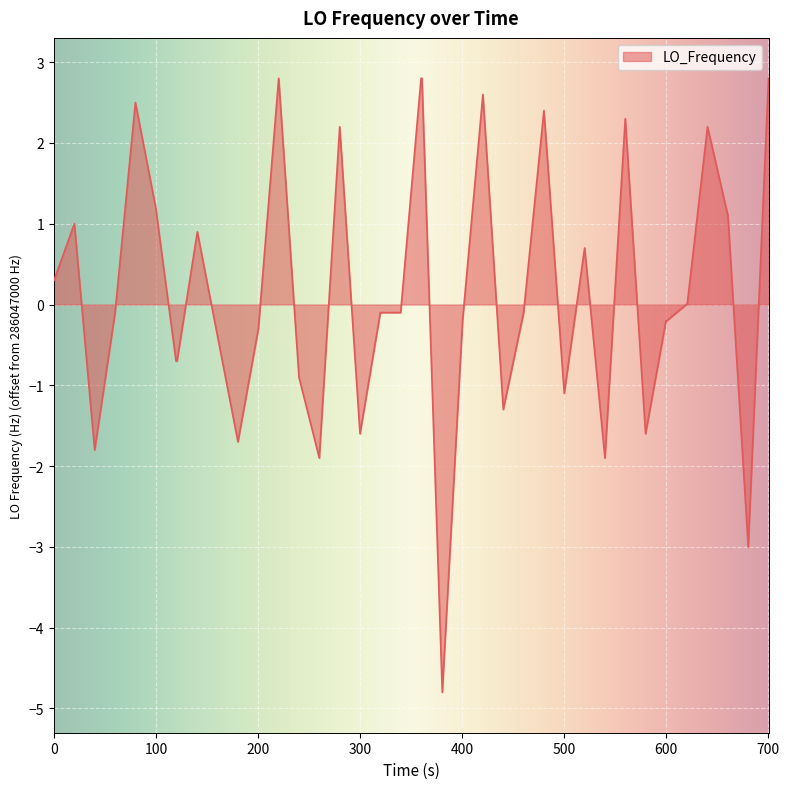

What is the smallest value displayed?

-4.8